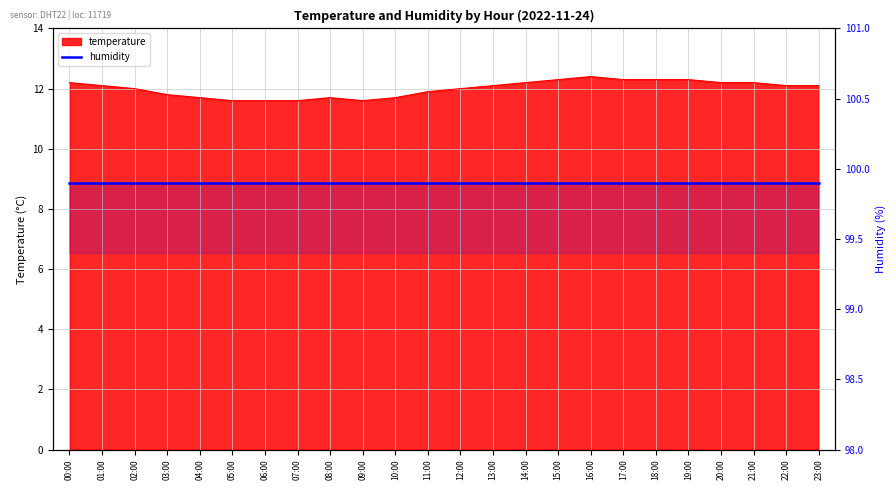

How many points are higher than both their immediate neighbors (excluding endpoints)?

2